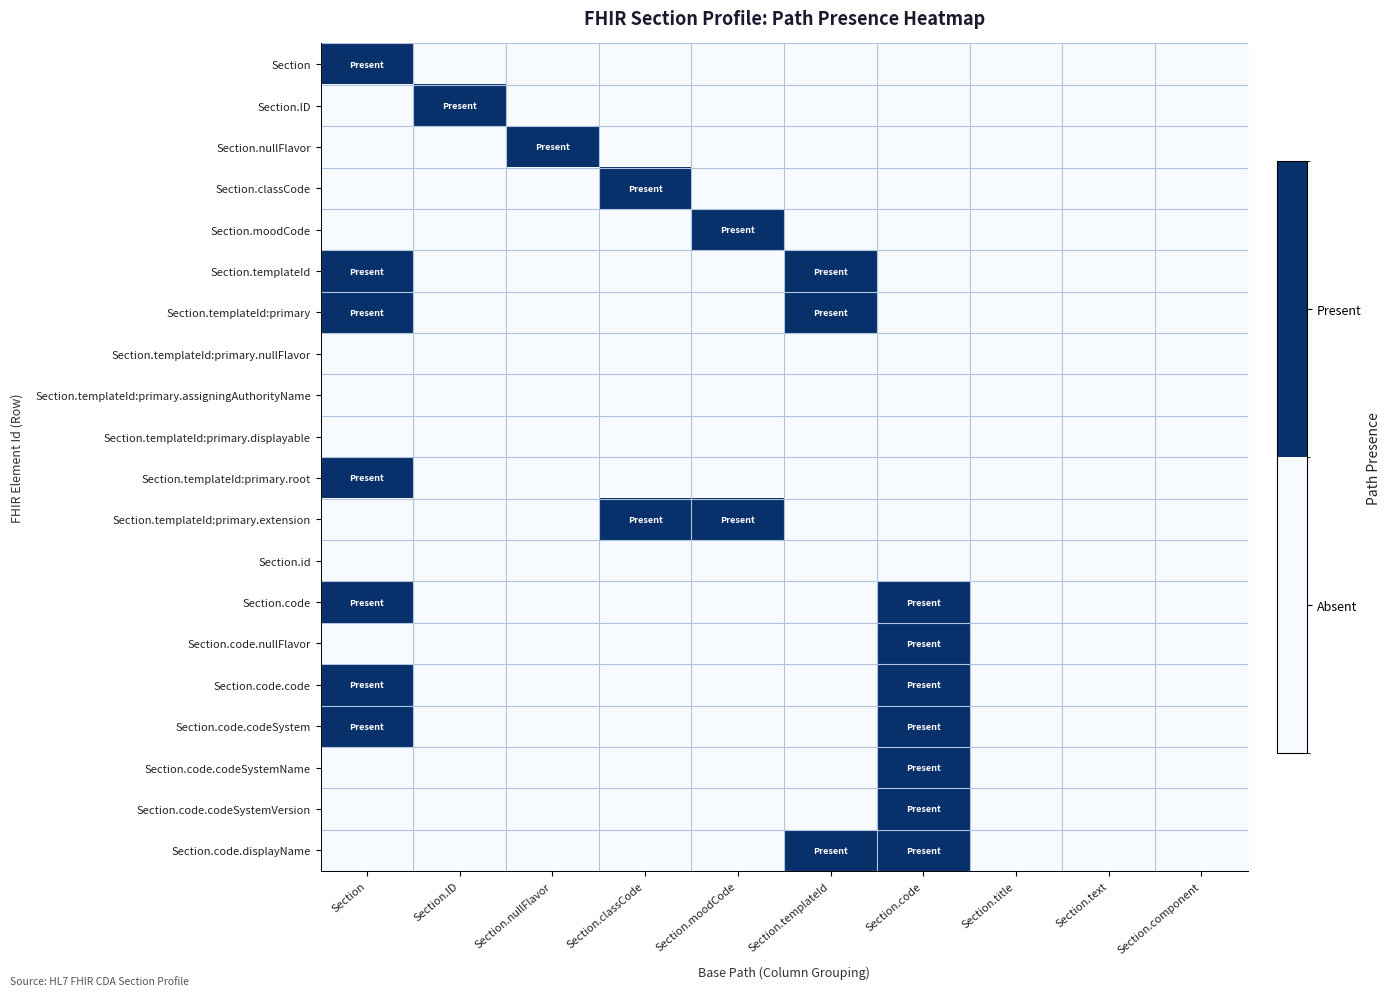

Which label corresponds to the largest value in the chart?

Section